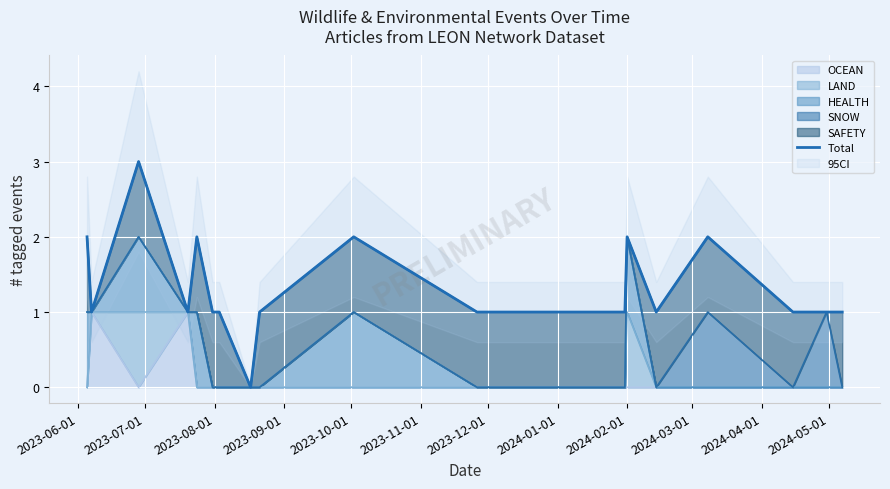

At which label does the data first exceed 1?

2023-06-01